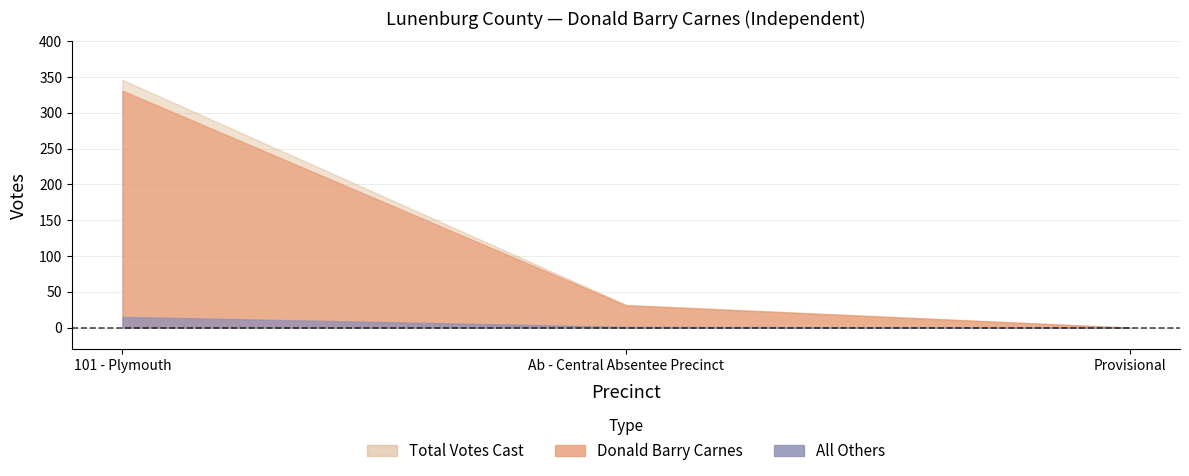

What is the label of the 1st point from the right?

Provisional